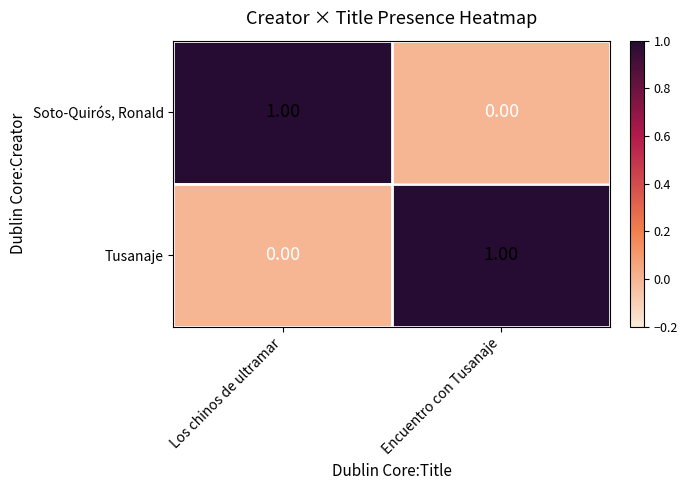

How many distinct data groups are displayed?

2